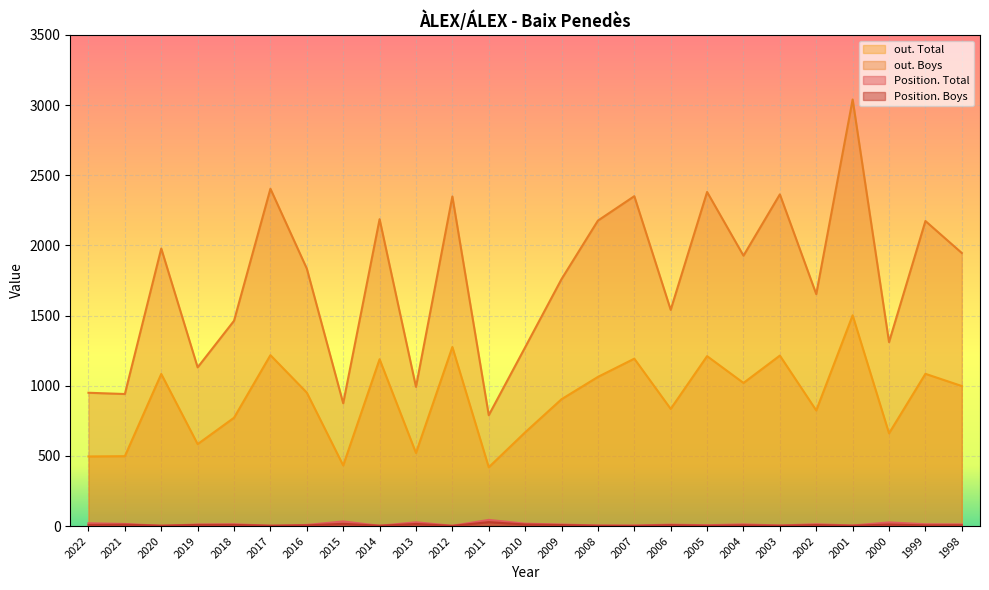

What is the sum of all out. Total values?

22619